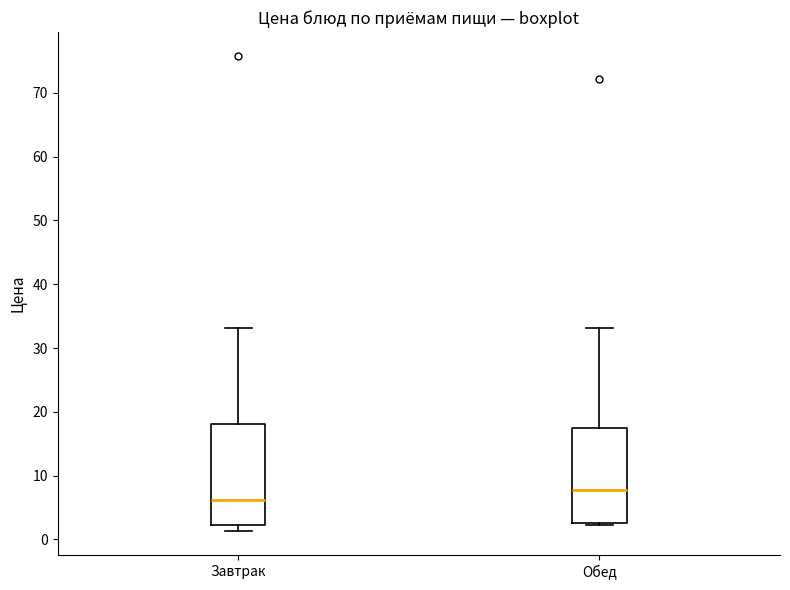

Where is the upper edge of the box for Обед on the y-axis? The values are not printed on the chart, so give them approximately, as read against the axis.

17